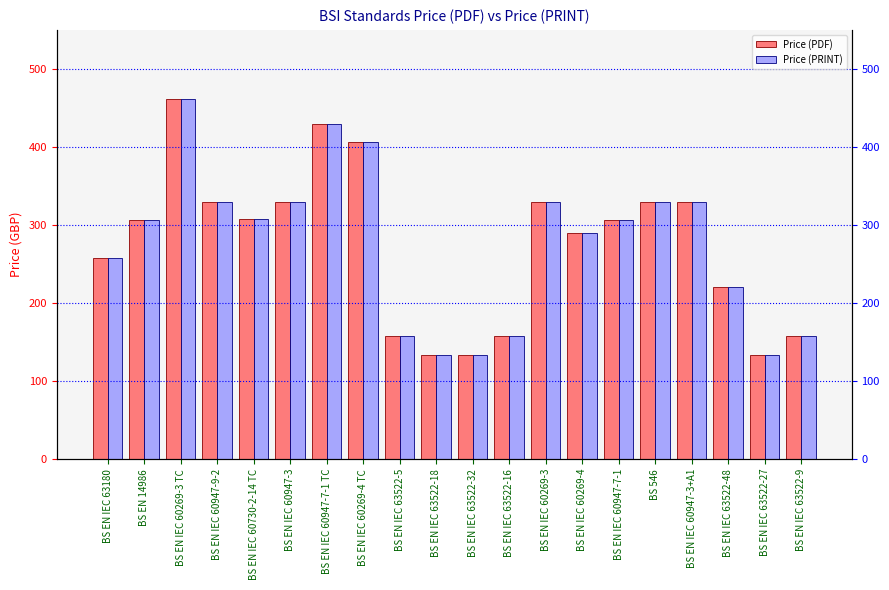

What is the difference between the maximum and minimum values in the Price (PRINT) series?

328